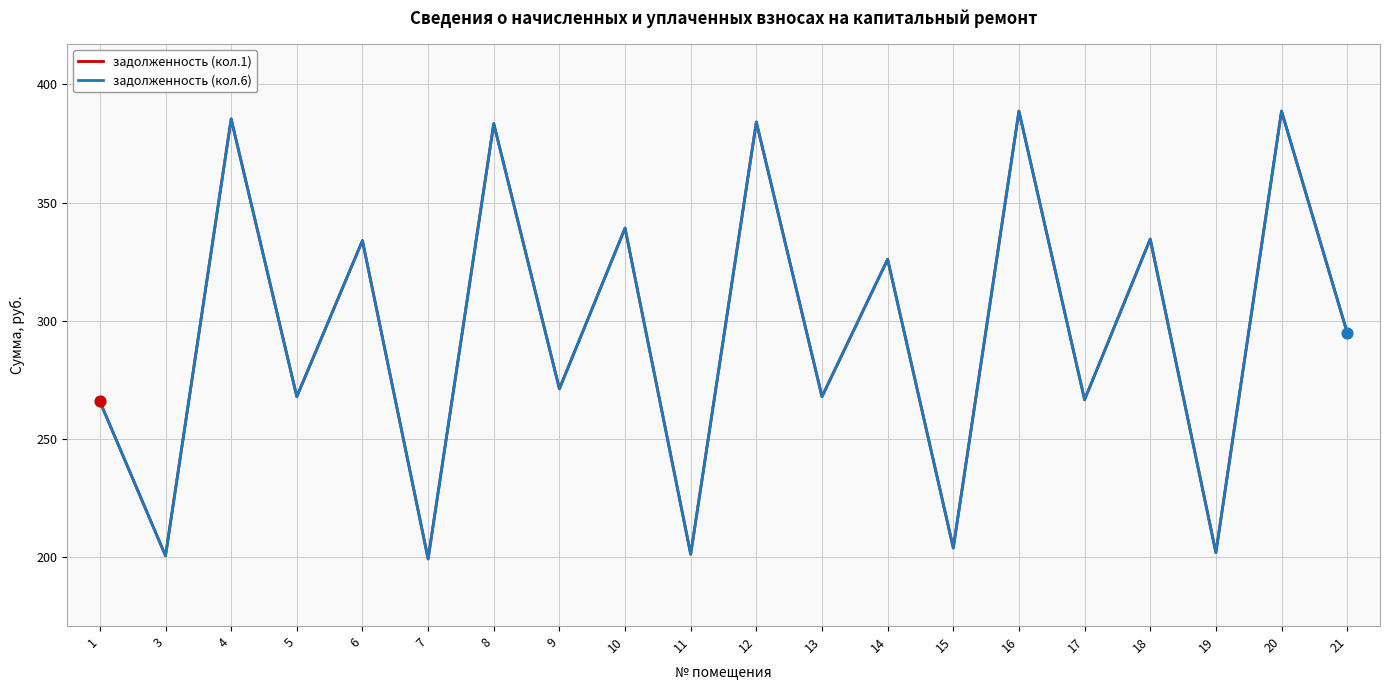

At how many categories does at least one series exceed 219?

15